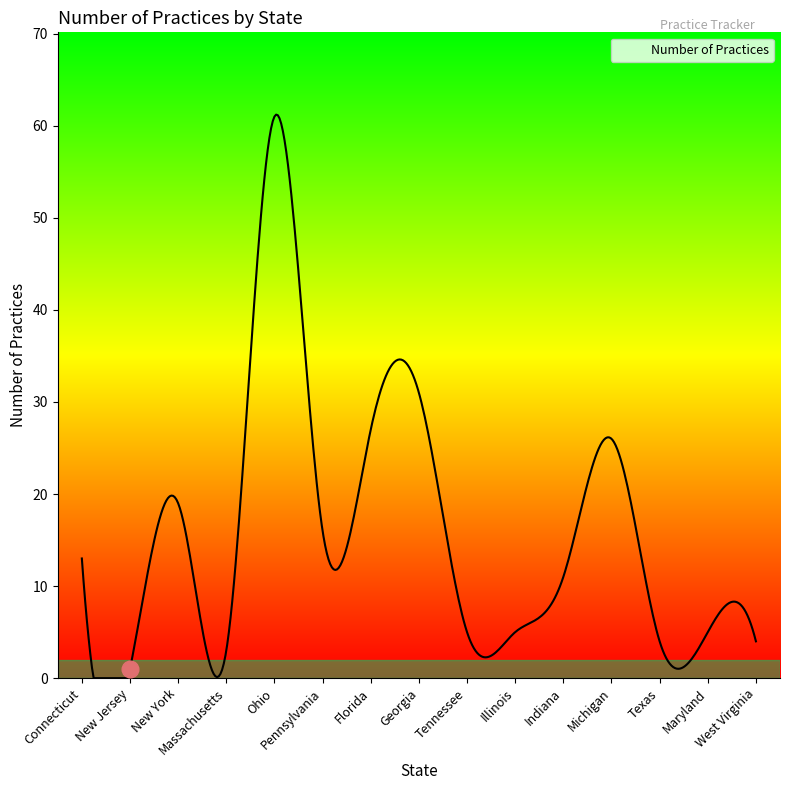

Rank the categories by value from lowest to highest.

New Jersey, Massachusetts, Texas, West Virginia, Tennessee, Illinois, Maryland, Indiana, Connecticut, Pennsylvania, New York, Michigan, Florida, Georgia, Ohio